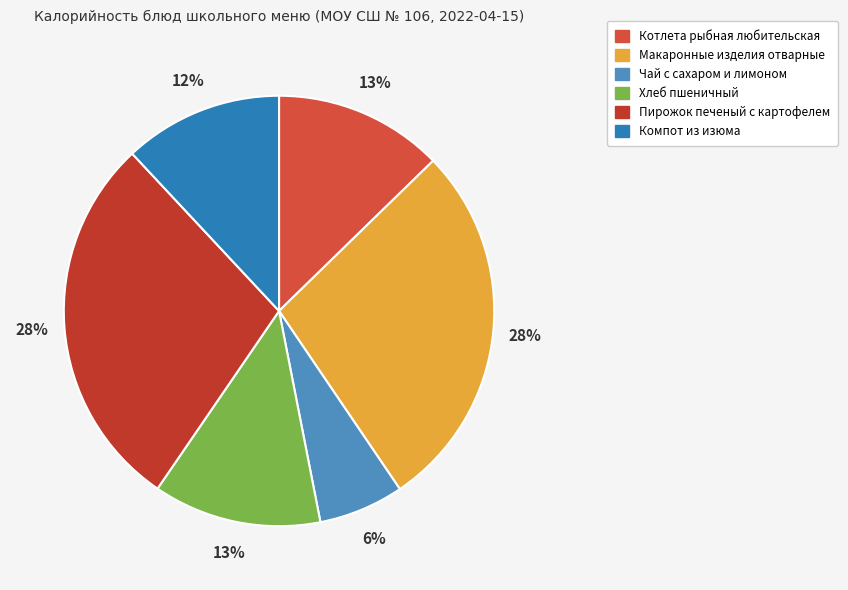

The Чай с сахаром и лимоном slice represents 6% of the pie. True or false?

True